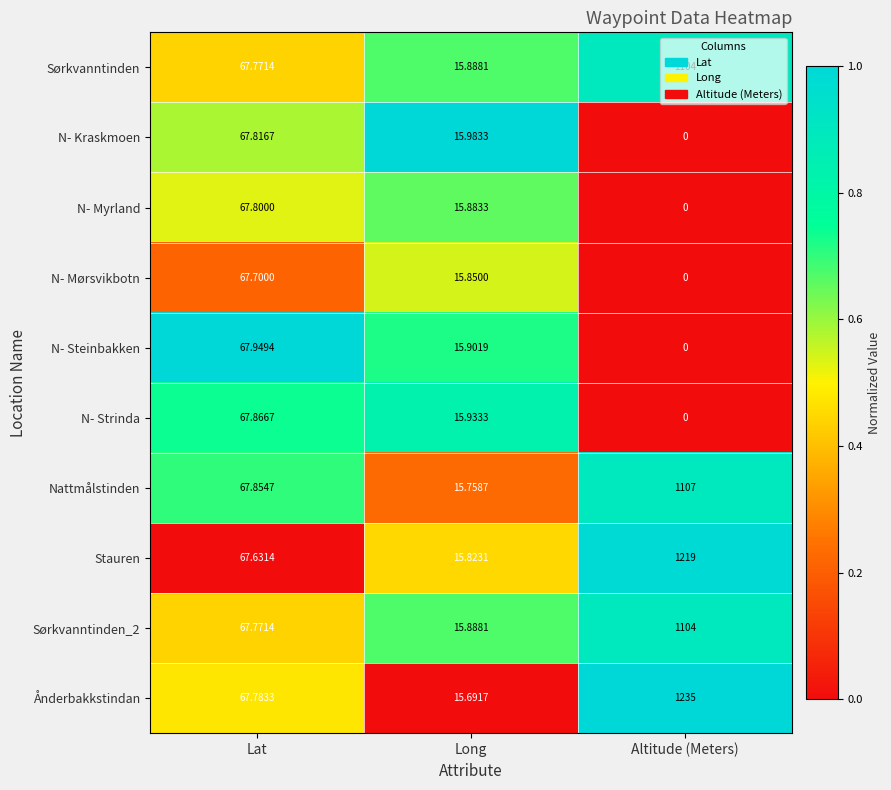

How many data points in N- Strinda are less than 15?

1